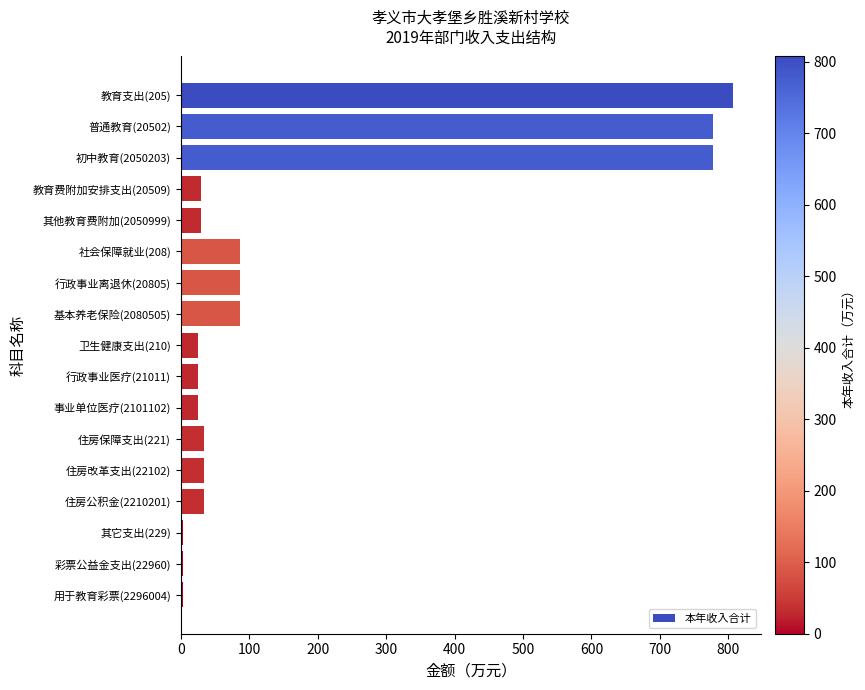

How many bars are there in total?

17